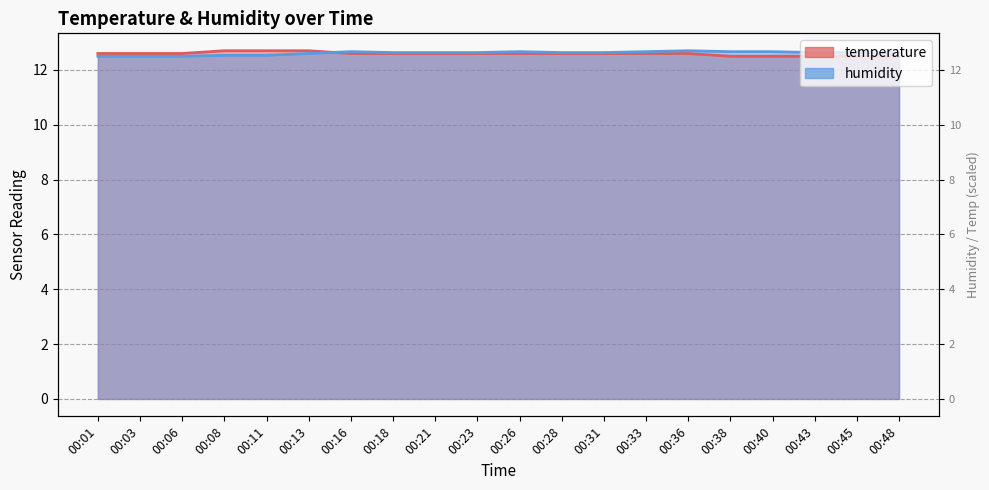

True or false: humidity has more than 0 interior local peaks.

True